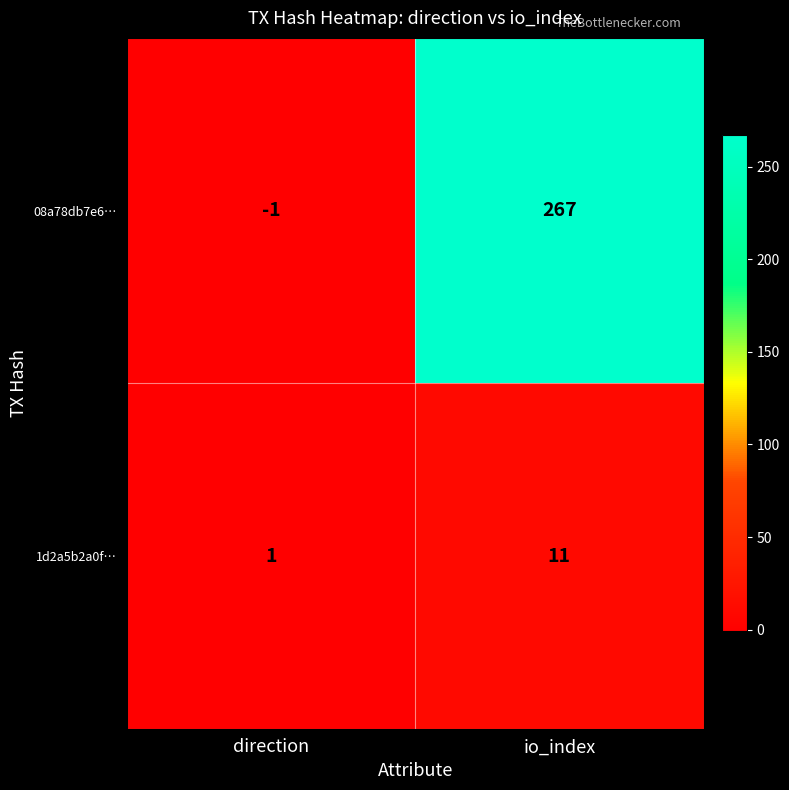

Where is 08a78db7e6… nearest to the value 133?

direction